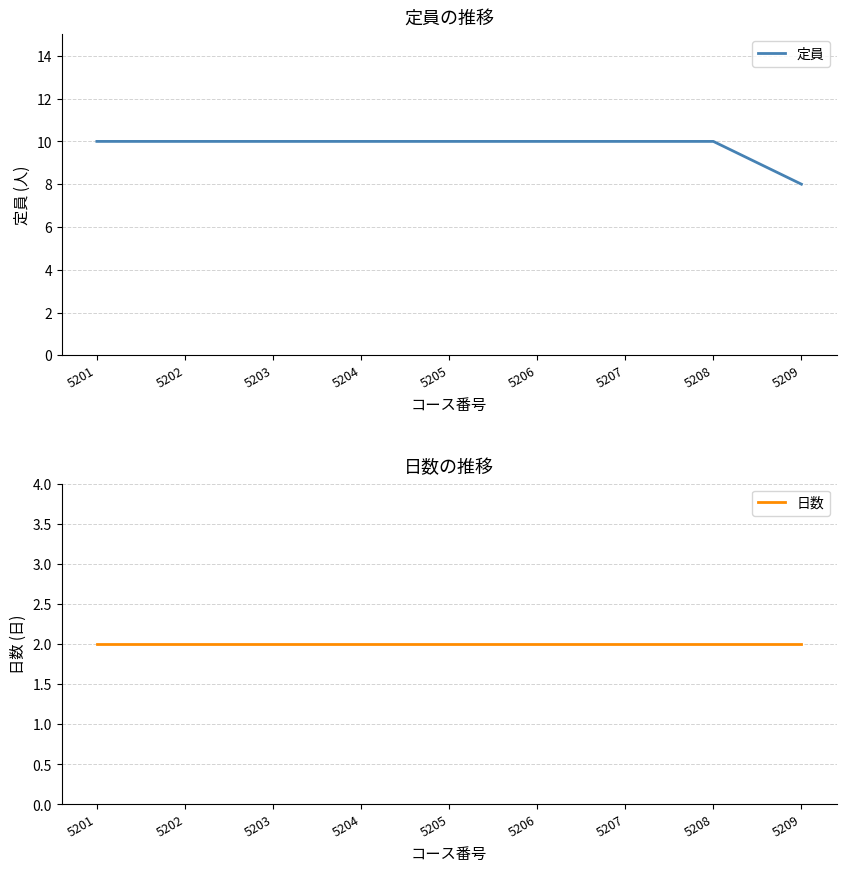

Is it true that 定員 equals 2 at 5205?

False